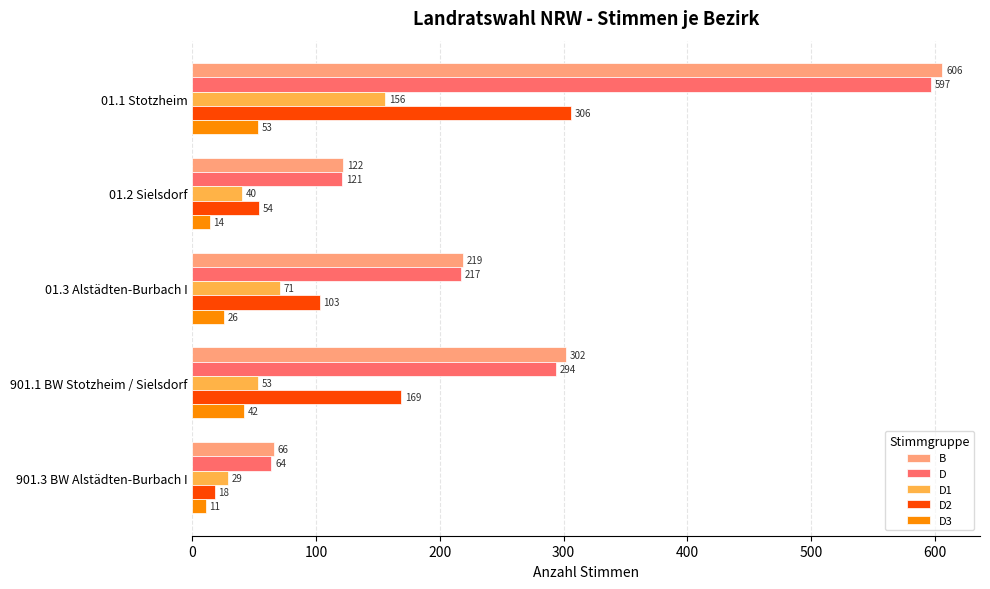

What is the average value of the D3 series?

29